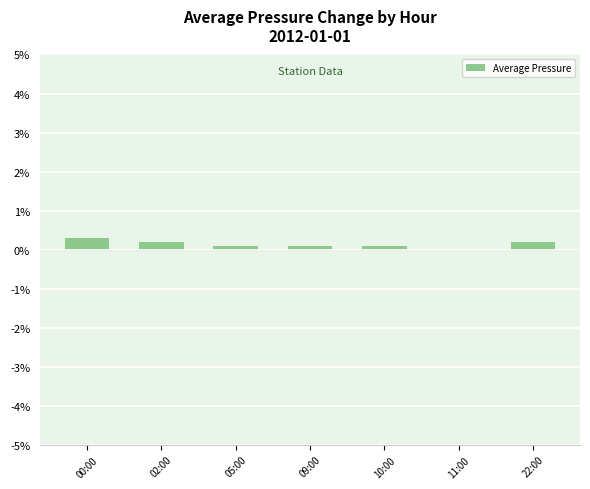

True or false: the data shows 0.1 at 05:00.

True